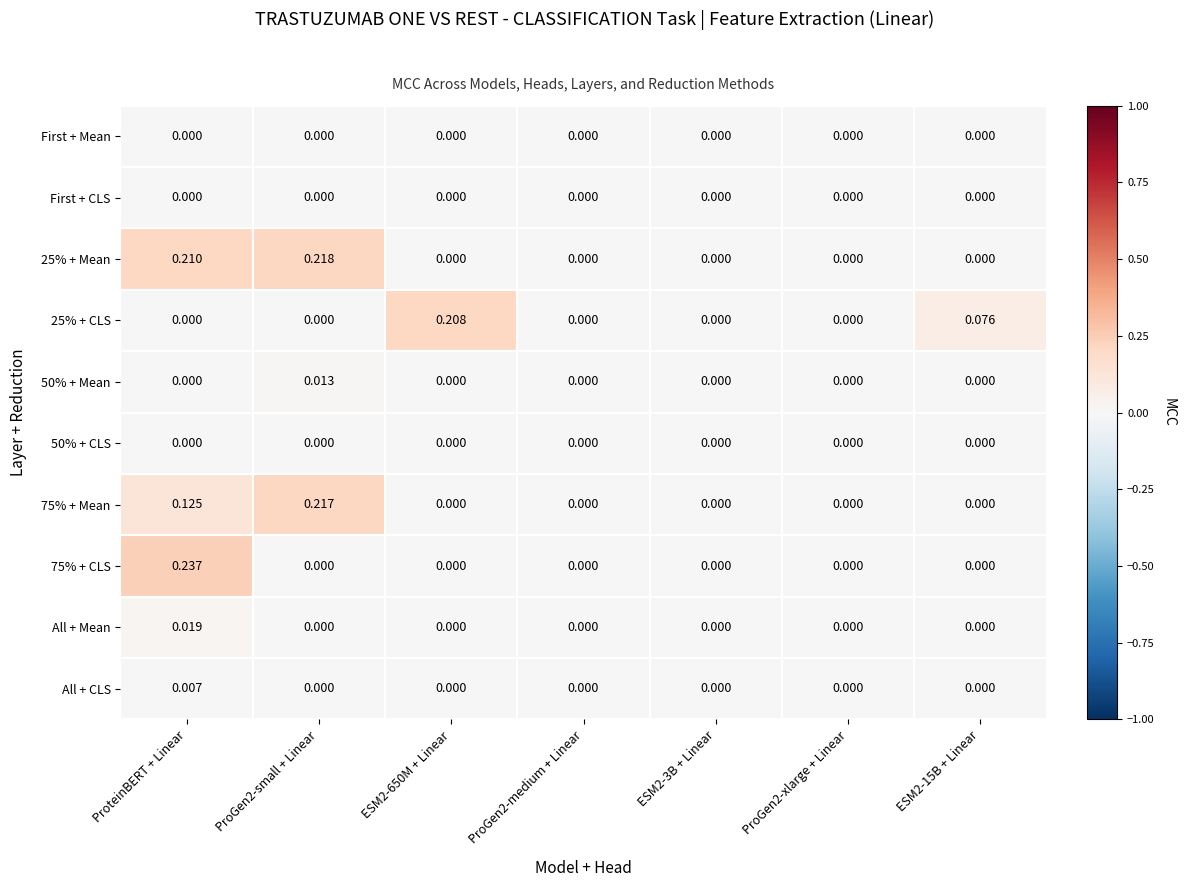

Which label corresponds to the largest value in the chart?

ProteinBERT + Linear